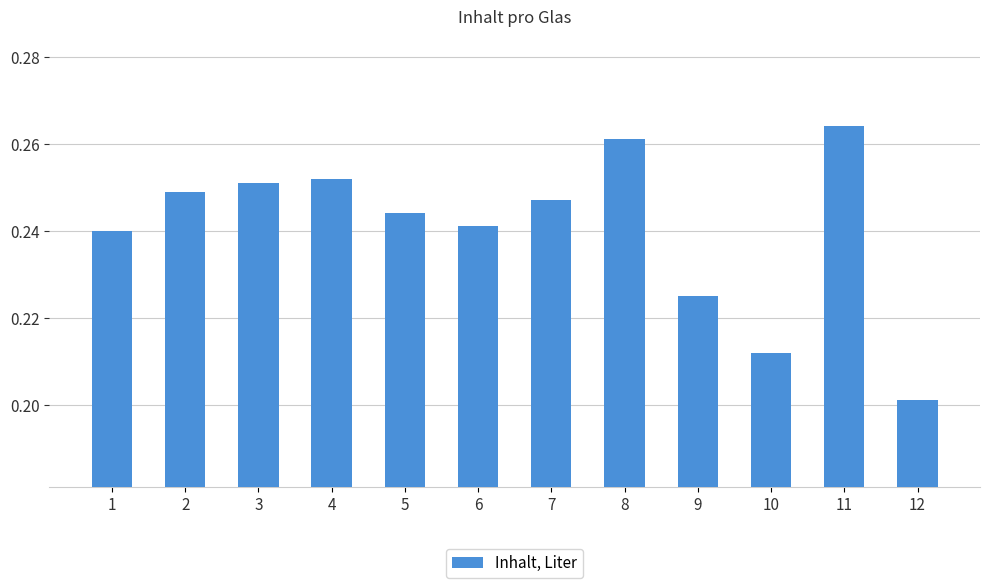

Rank the categories by value from highest to lowest.

11, 8, 4, 3, 2, 7, 5, 6, 1, 9, 10, 12